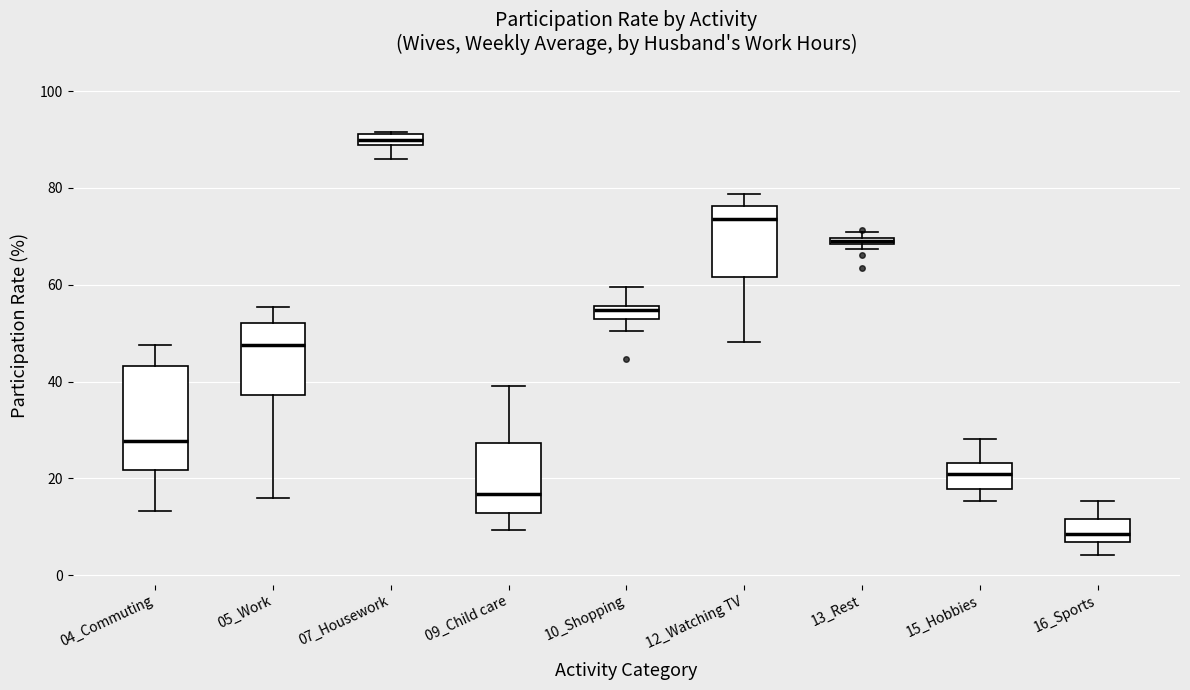

Comparing the boxes themselves (not the whiskers), which one is the tallest?

04_Commuting